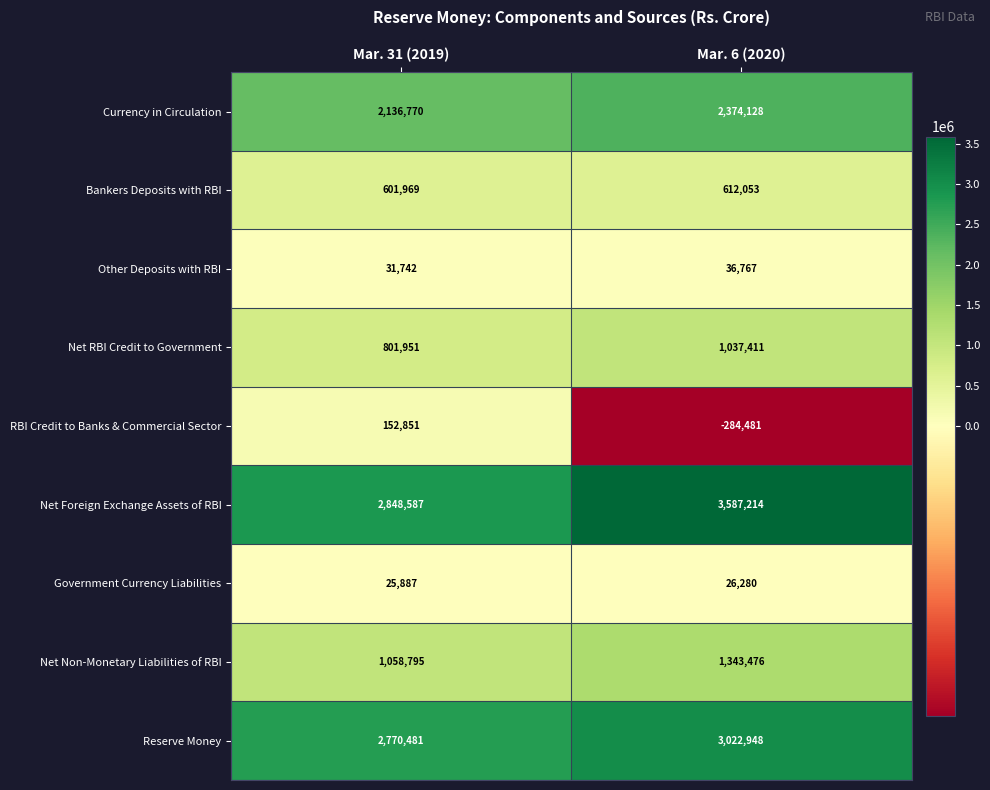

At which label is Net Non-Monetary Liabilities of RBI closest to 1201135?

Mar. 31 (2019)